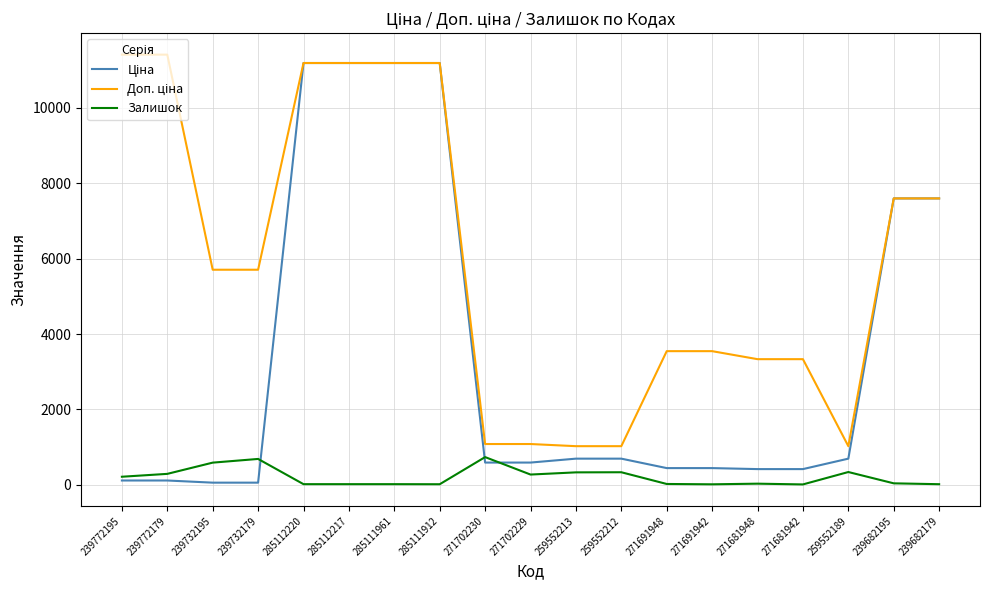

What is the total value across all series at 259552212?

2051.3